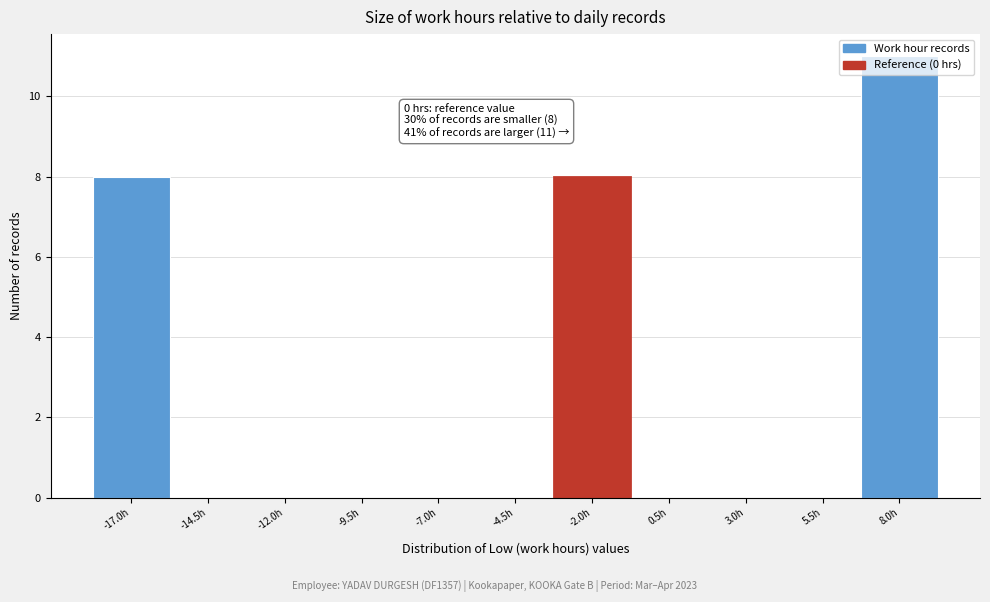

The chart shows a value of 0 at -7.0h. True or false?

True